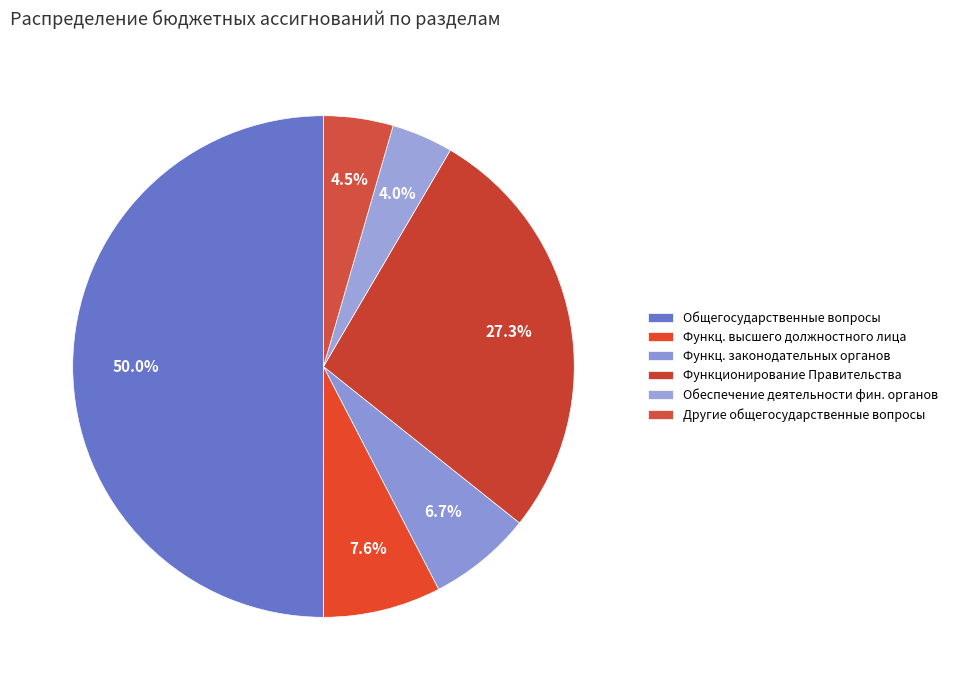

How many segments does this pie chart have?

6